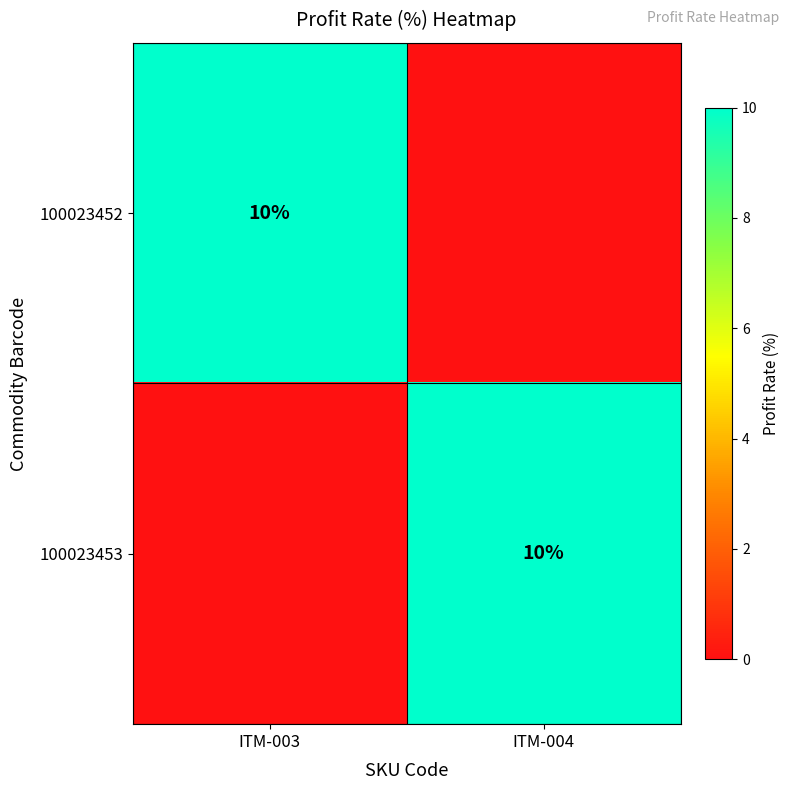

True or false: 100023453 has a value of 3 at ITM-004.

False